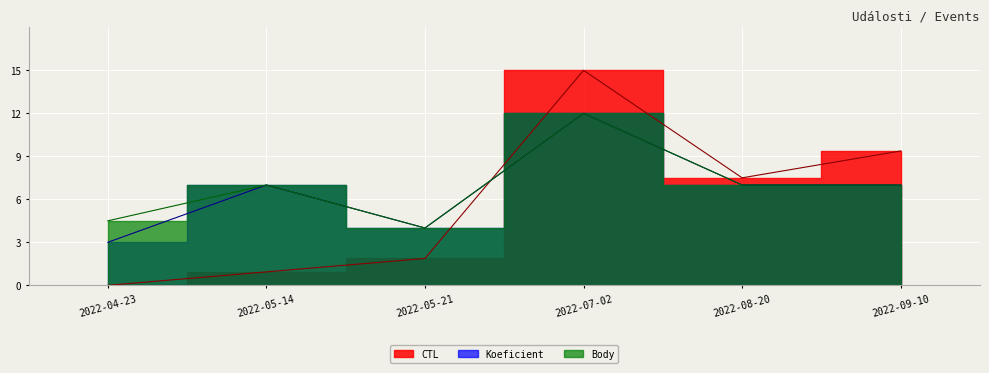

At 2022-04-23, list the series in order from largest to smallest.

Body, Koeficient, CTL